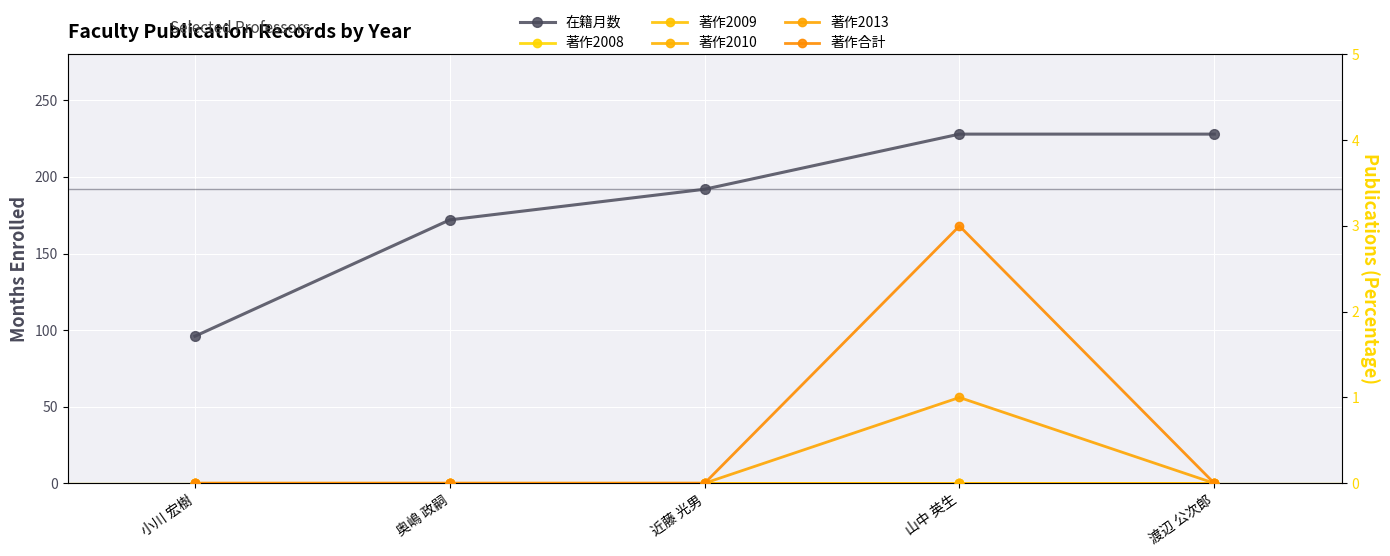

True or false: 在籍月数 and 著作2013 intersect in this chart.

False